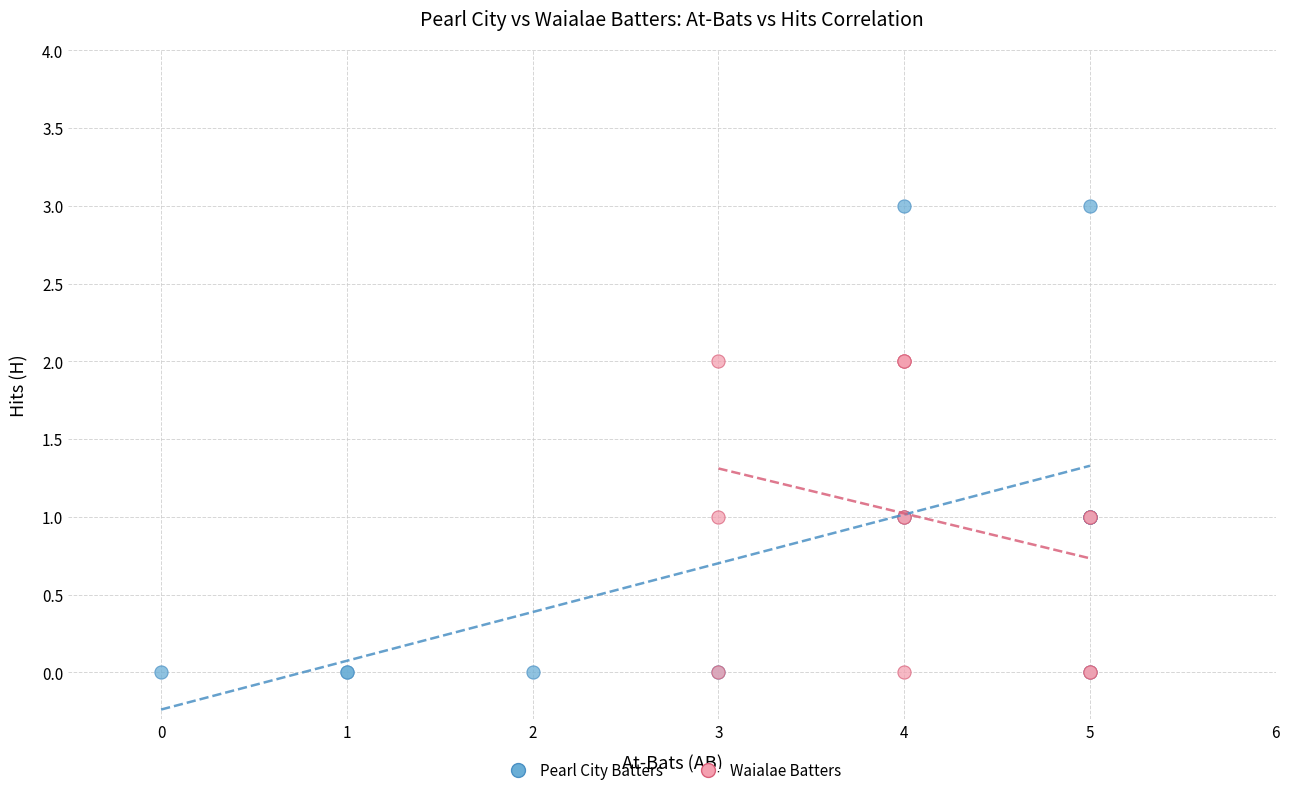

What are all the series names shown in the legend?

Pearl City Batters, Waialae Batters